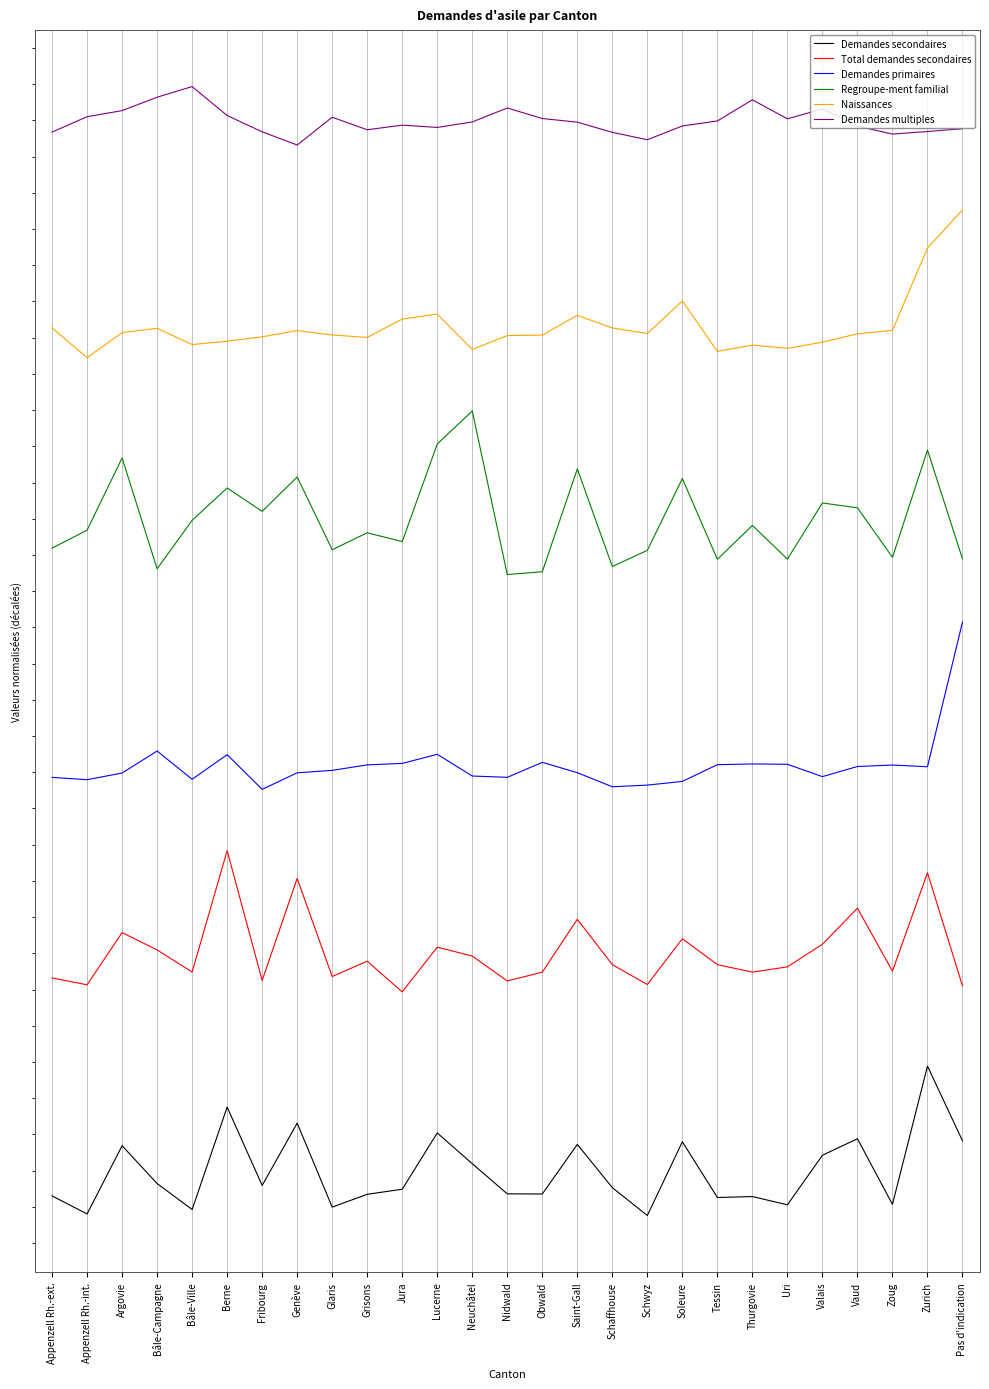

True or false: Naissances and Demandes primaires cross at least once.

False